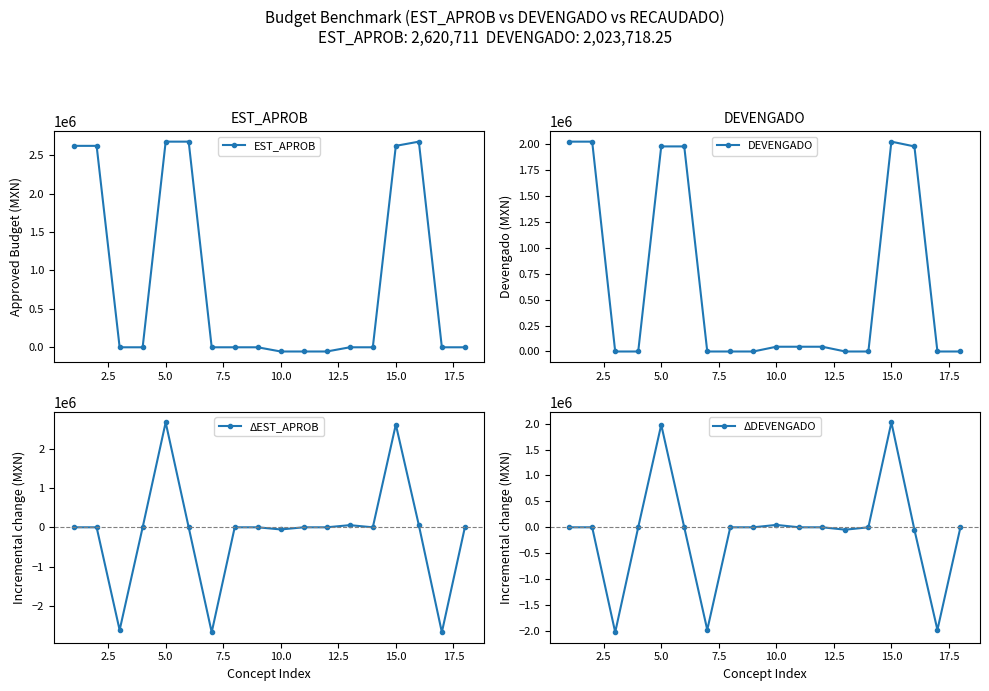

How many lines are shown in the chart?

4